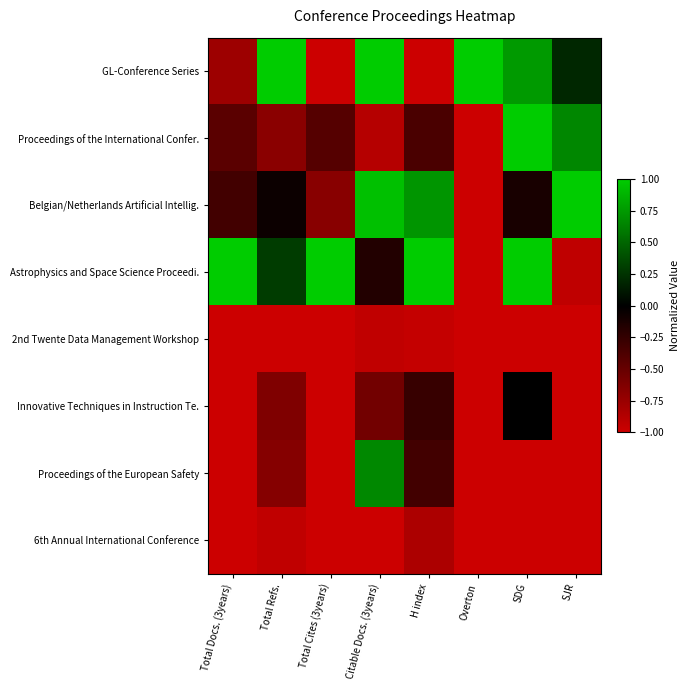

How many series are shown in this chart?

8